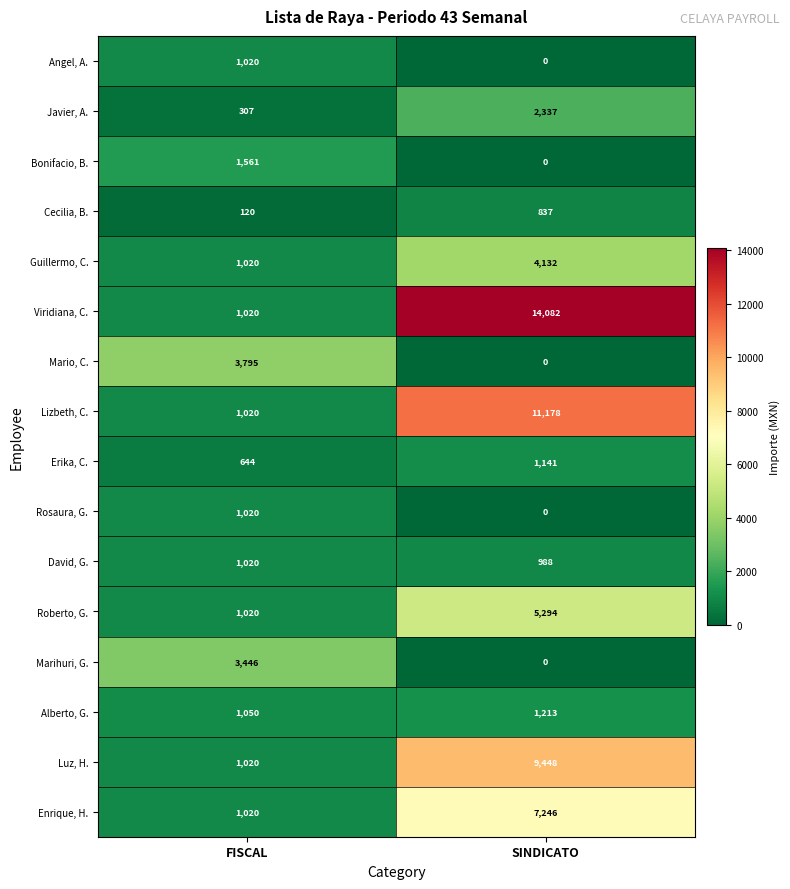

Rank the categories by Viridiana, C. value from highest to lowest.

SINDICATO, FISCAL